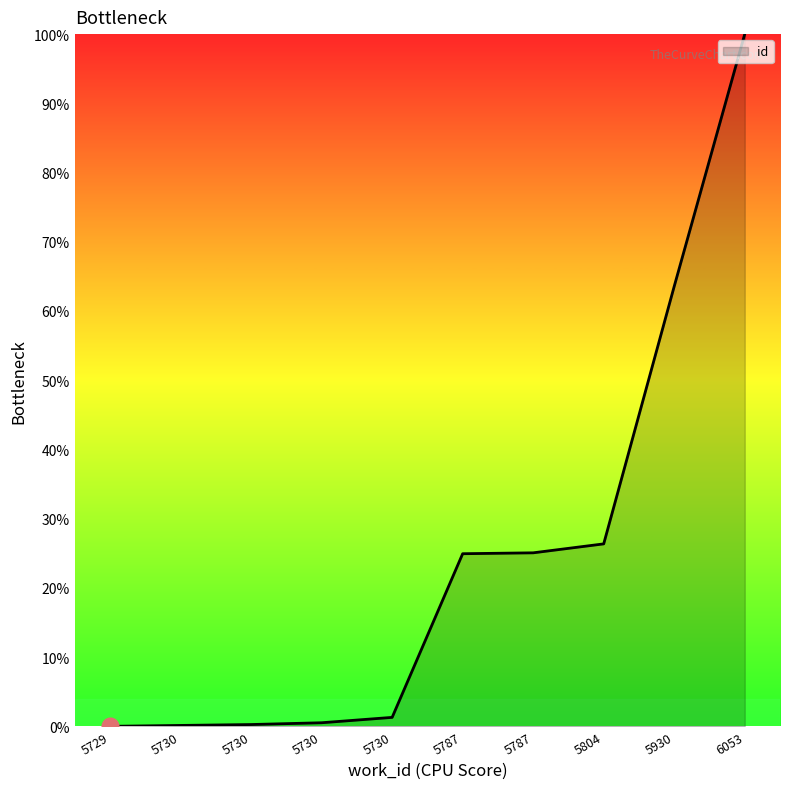

How many lines are shown in the chart?

1